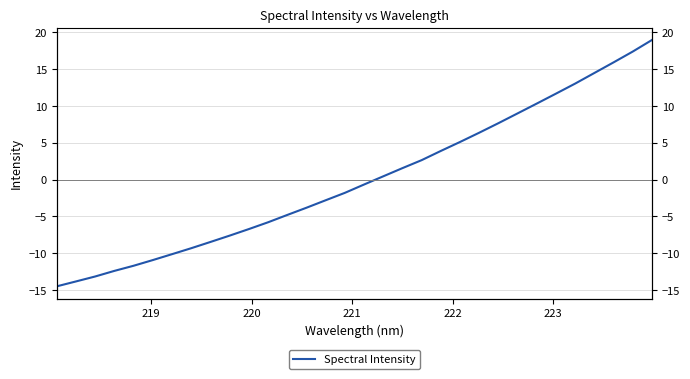

Does the chart have visible grid lines?

Yes